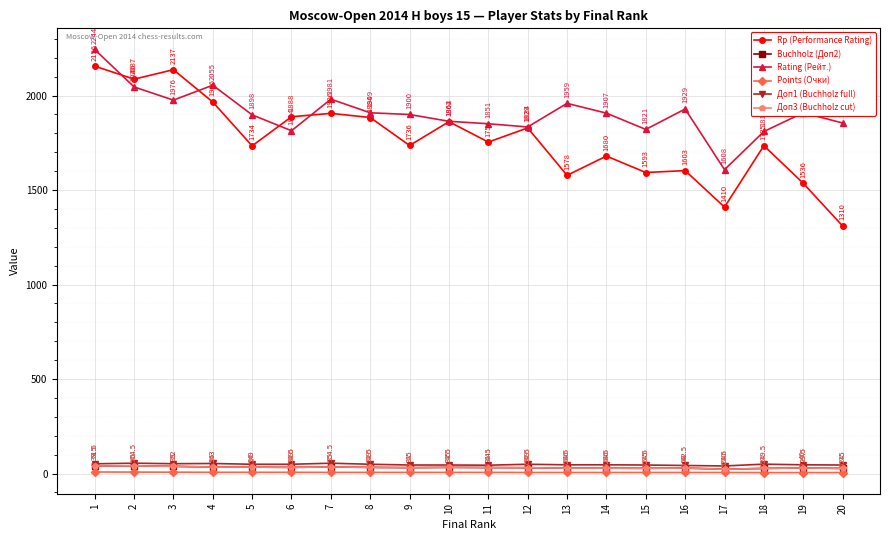

Where is Доп3 (Buchholz cut) nearest to the value 31?

9